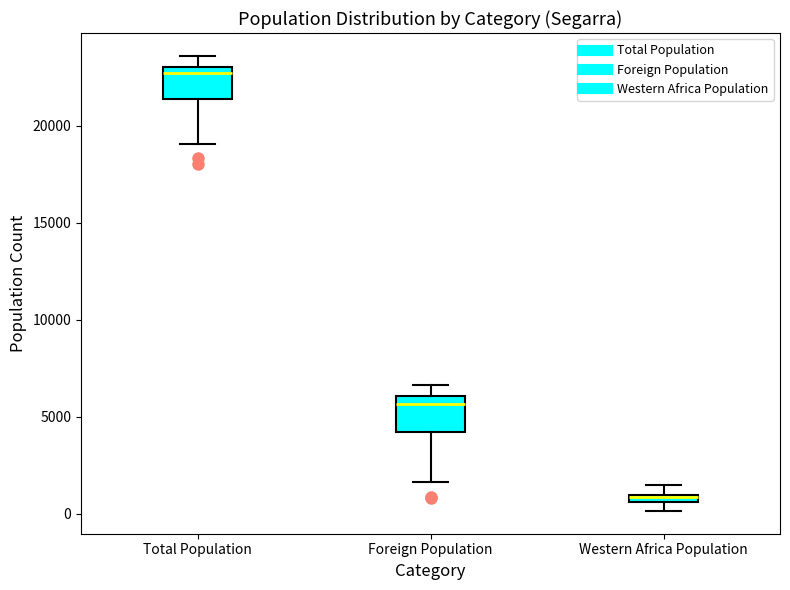

Where is the lower edge of the box for Western Africa Population on the y-axis? The values are not printed on the chart, so give them approximately, as read against the axis.

500